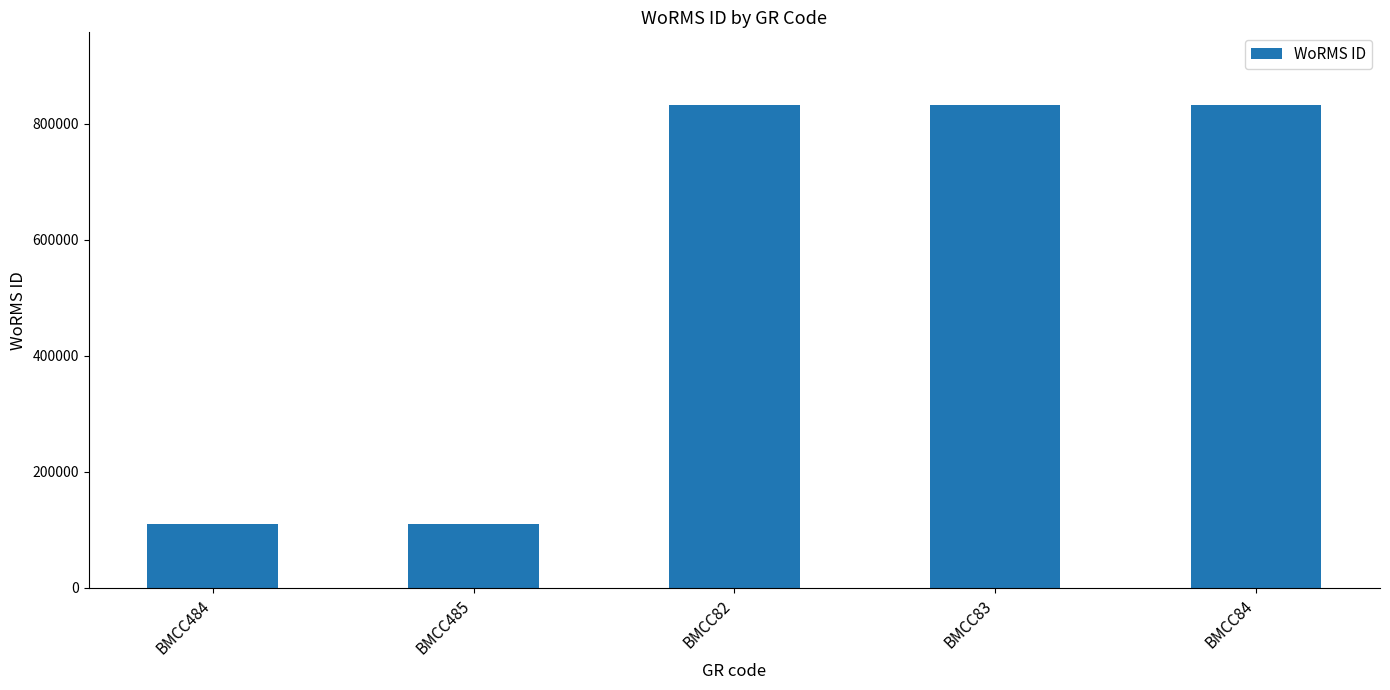

Reading left to right, transcribe all the data shown in this chart.

BMCC484=109470	BMCC485=109470	BMCC82=833052	BMCC83=833052	BMCC84=833052